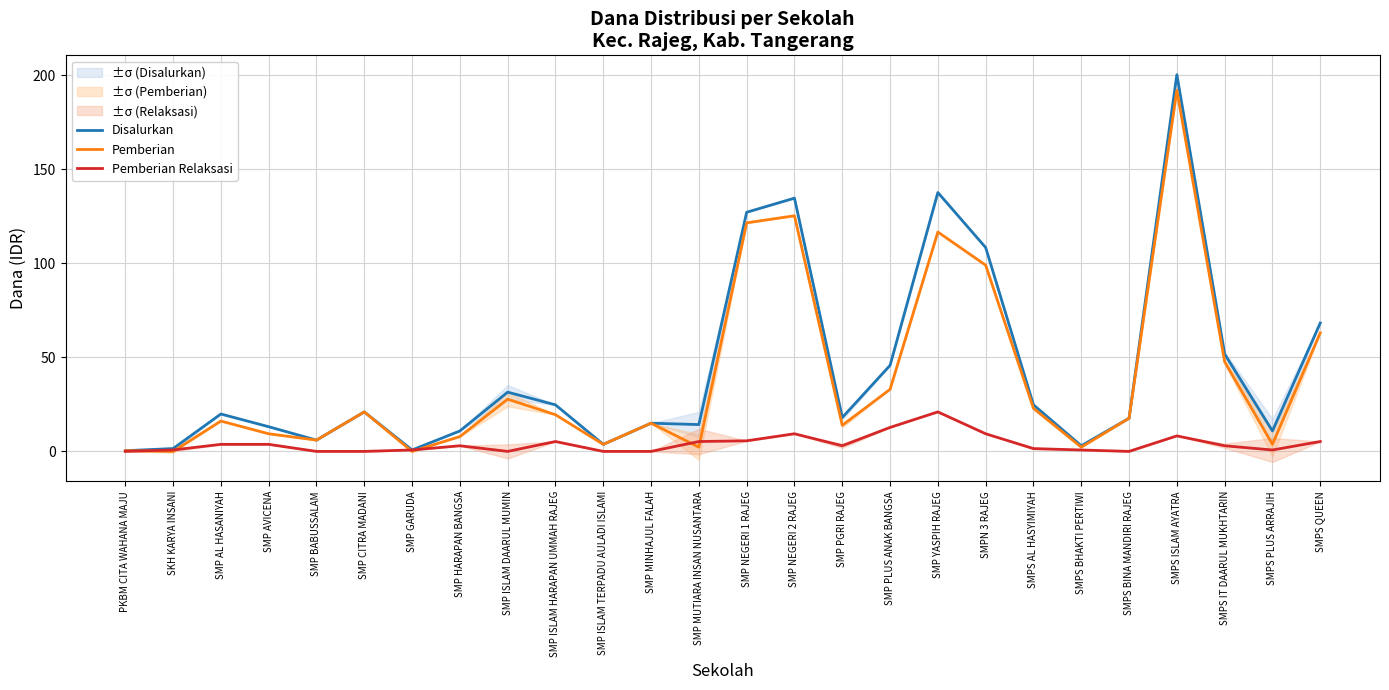

Which series has the largest total across all categories?

Disalurkan